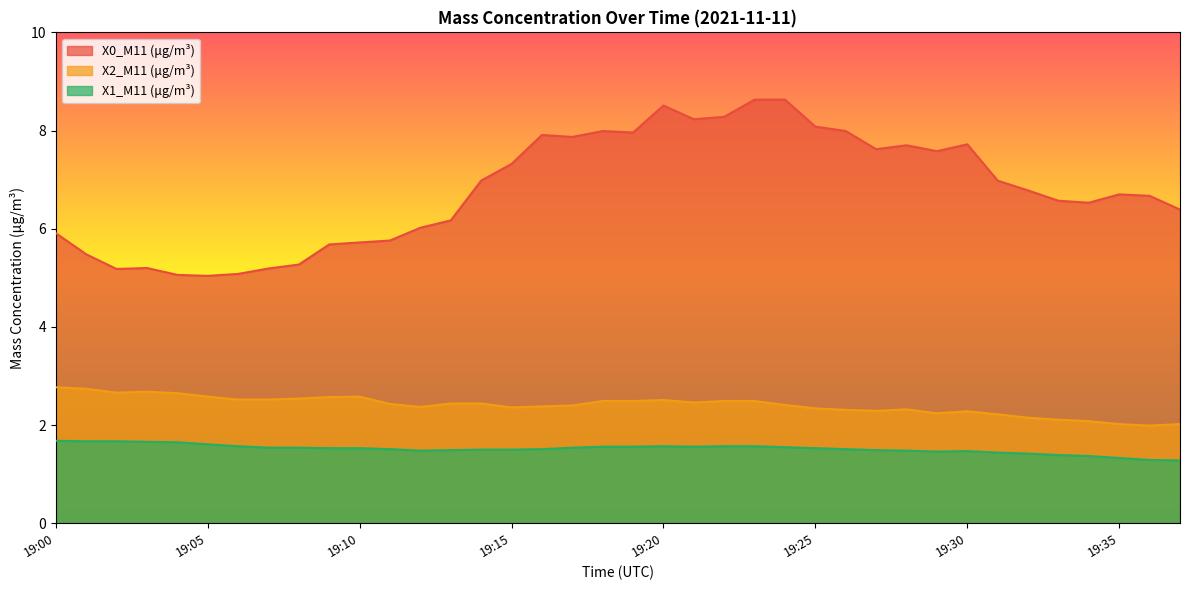

What is the value of the X1_M11 (μg/m³) point at the 3rd from the left?

1.7